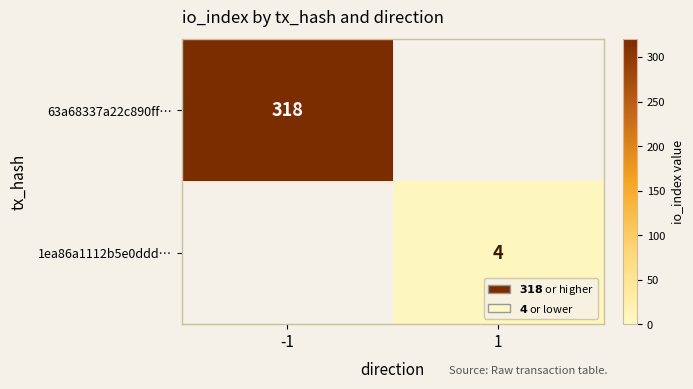

How many categories are shown in the chart?

2